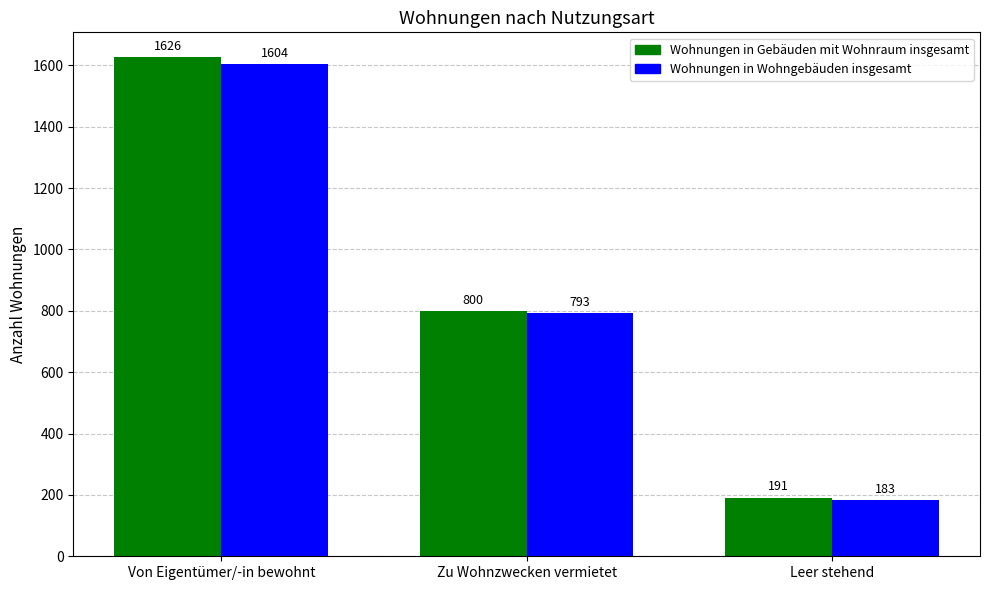

What is the approximate value of Wohnungen in Wohngebäuden insgesamt at Von Eigentümer/-in bewohnt, to the nearest 100?

1600